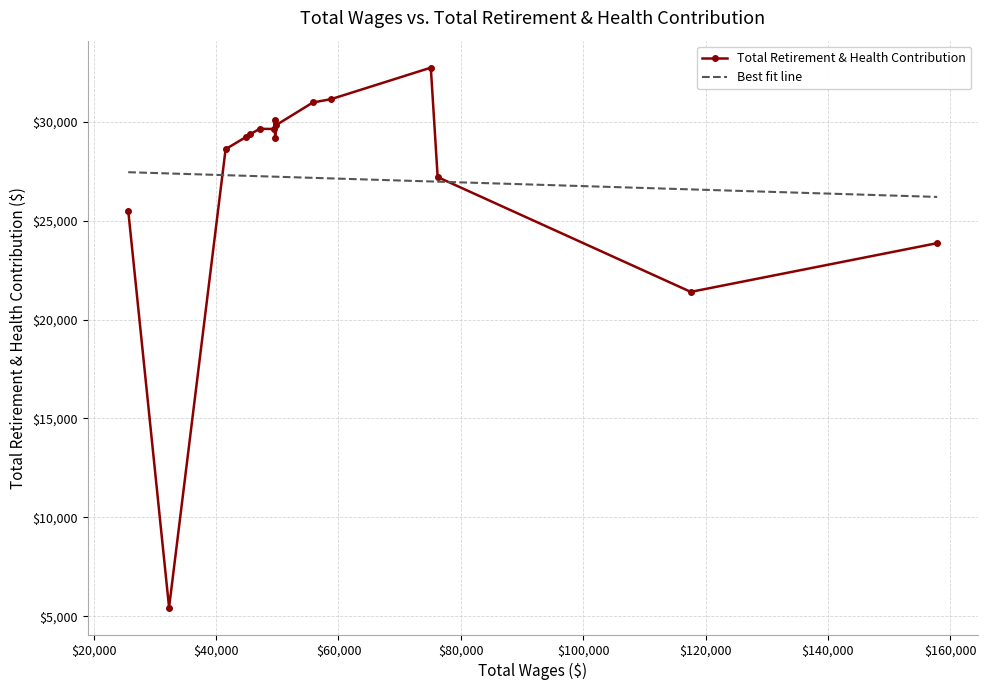

Which label corresponds to the smallest value in the chart?

32304